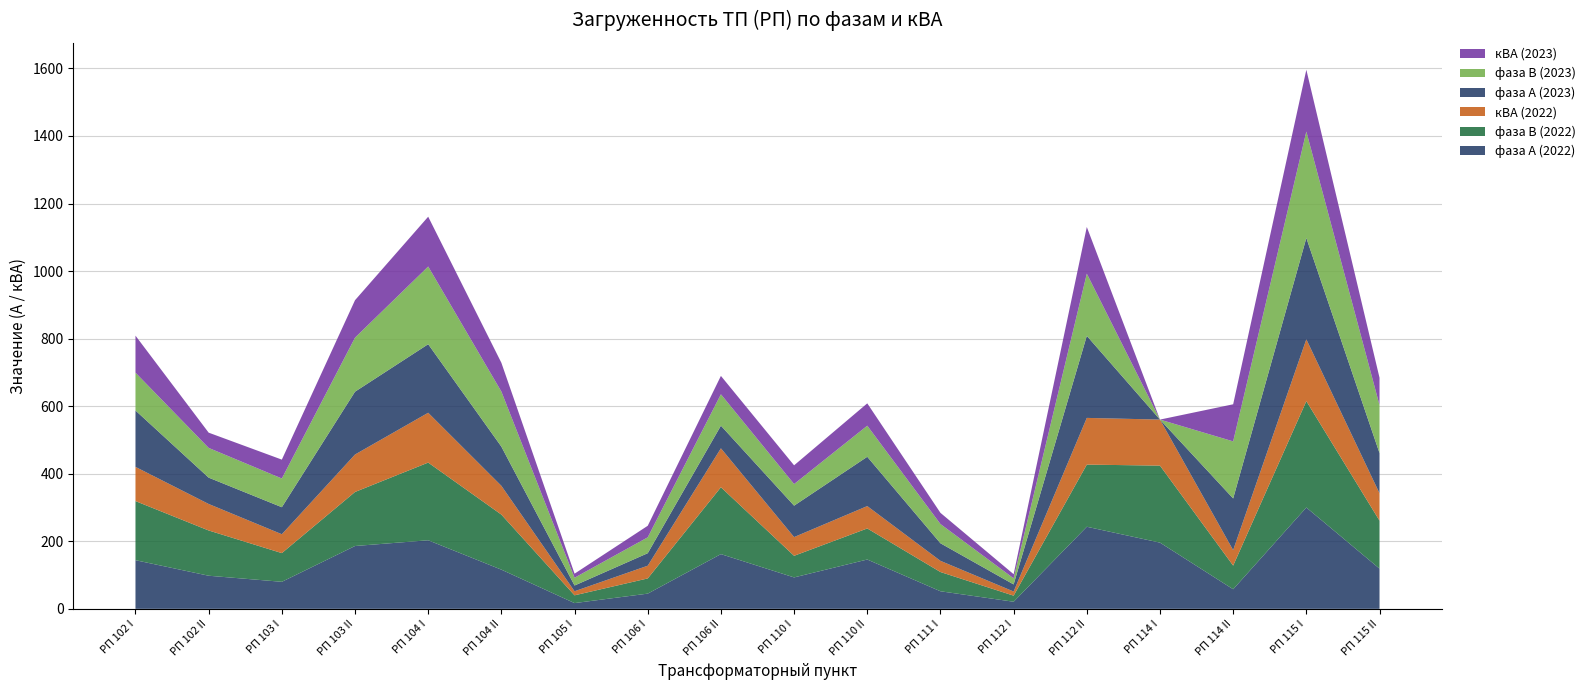

Reading right to left, extract all data points from this chart.

фаза А (2022): РП 115 II=119.0	РП 115 I=300.0	РП 114 II=58.0	РП 114 I=196.0	РП 112 II=243.0	РП 112 I=21.0	РП 111 I=52.0	РП 110 II=146.0	РП 110 I=93.0	РП 106 II=162.0	РП 106 I=45.0	РП 105 I=17.0	РП 104 II=116.0	РП 104 I=203.0	РП 103 II=186.0	РП 103 I=80.0	РП 102 II=98.0	РП 102 I=144.0
фаза В (2022): РП 115 II=142.0	РП 115 I=315.0	РП 114 II=70.0	РП 114 I=228.0	РП 112 II=184.0	РП 112 I=18.0	РП 111 I=57.0	РП 110 II=92.0	РП 110 I=64.0	РП 106 II=198.0	РП 106 I=45.0	РП 105 I=23.0	РП 104 II=163.0	РП 104 I=230.0	РП 103 II=160.0	РП 103 I=85.0	РП 102 II=134.0	РП 102 I=175.0
кВА (2022): РП 115 II=81.1	РП 115 I=183.0	РП 114 II=45.8	РП 114 I=136.3	РП 112 II=138.3	РП 112 I=12.3	РП 111 I=33.1	РП 110 II=66.2	РП 110 I=55.4	РП 106 II=115.3	РП 106 I=37.7	РП 105 I=12.1	РП 104 II=85.2	РП 104 I=147.5	РП 103 II=110.9	РП 103 I=55.9	РП 102 II=78.5	РП 102 I=101.2
фаза А (2023): РП 115 II=119.0	РП 115 I=300.0	РП 114 II=153.0	РП 114 I=0.0	РП 112 II=243.0	РП 112 I=21.0	РП 111 I=52.0	РП 110 II=146.0	РП 110 I=93.0	РП 106 II=67.0	РП 106 I=37.0	РП 105 I=17.0	РП 104 II=116.0	РП 104 I=203.0	РП 103 II=186.0	РП 103 I=80.0	РП 102 II=78.0	РП 102 I=167.0
фаза В (2023): РП 115 II=142.0	РП 115 I=315.0	РП 114 II=169.0	РП 114 I=0.0	РП 112 II=184.0	РП 112 I=18.0	РП 111 I=57.0	РП 110 II=92.0	РП 110 I=64.0	РП 106 II=93.0	РП 106 I=47.0	РП 105 I=23.0	РП 104 II=163.0	РП 104 I=230.0	РП 103 II=160.0	РП 103 I=85.0	РП 102 II=88.0	РП 102 I=112.0
кВА (2023): РП 115 II=81.1	РП 115 I=183.0	РП 114 II=109.8	РП 114 I=0.0	РП 112 II=138.3	РП 112 I=12.3	РП 111 I=33.1	РП 110 II=66.2	РП 110 I=55.4	РП 106 II=54.4	РП 106 I=34.2	РП 105 I=12.1	РП 104 II=85.2	РП 104 I=147.5	РП 103 II=110.9	РП 103 I=55.9	РП 102 II=45.1	РП 102 I=109.6